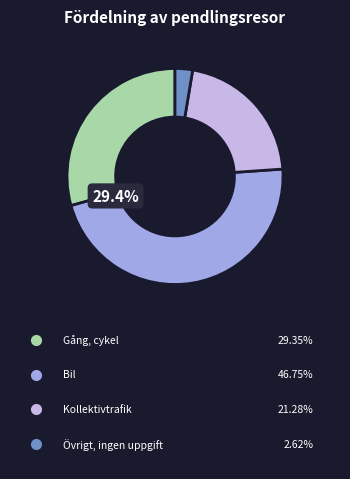

The Gång, cykel slice represents 29% of the pie. True or false?

True